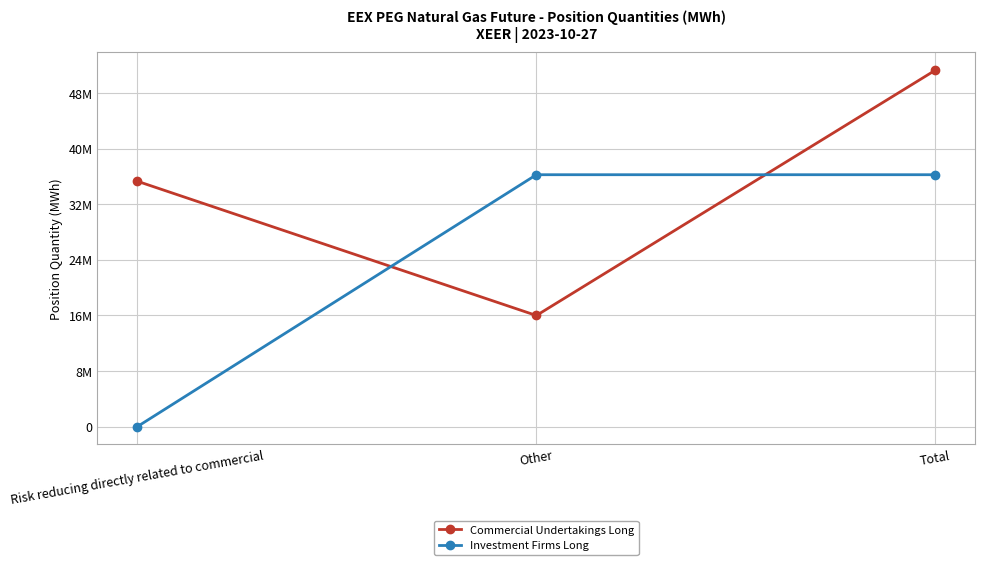

Between Total and Risk reducing directly related to commercial, which is larger?

Total